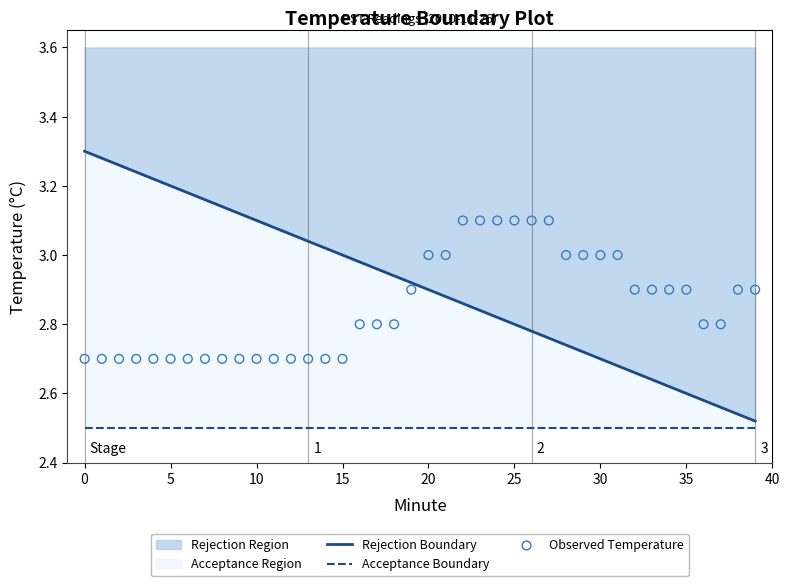

Which series has the largest total across all categories?

Rejection Boundary